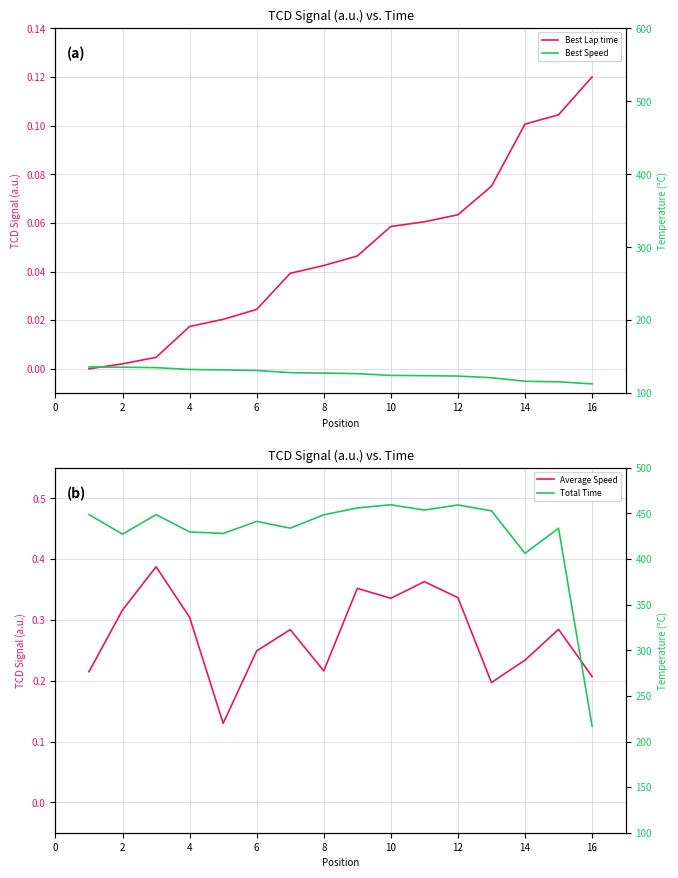

Which series has the largest total across all categories?

Total Time